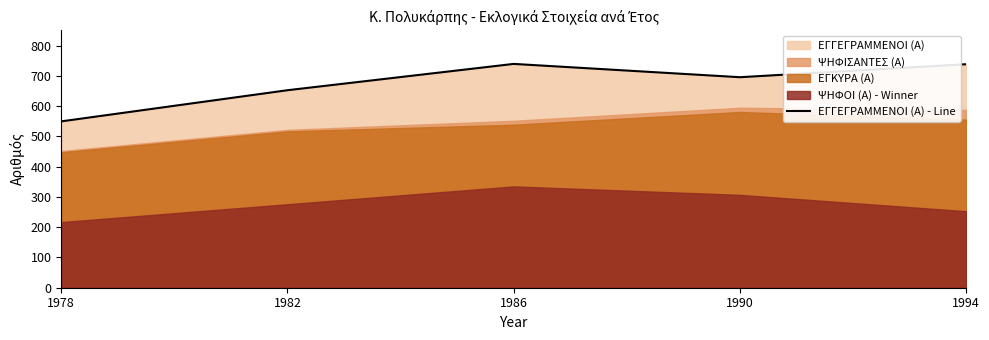

What is the difference between the maximum and minimum values?

190